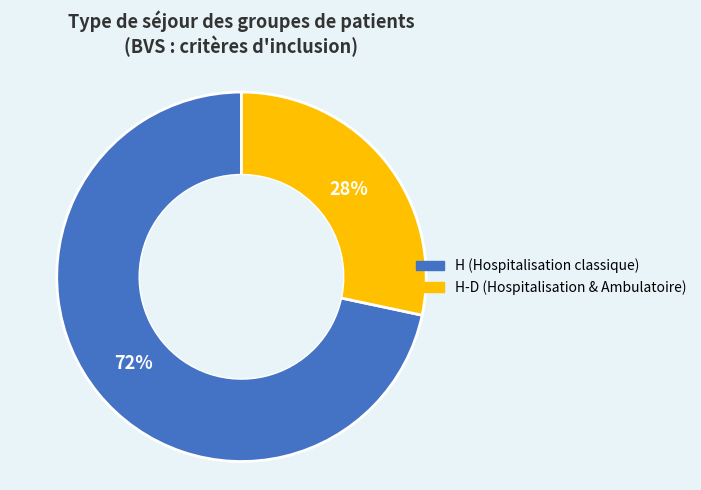

To the nearest percent, what is the average slice percentage?

50%